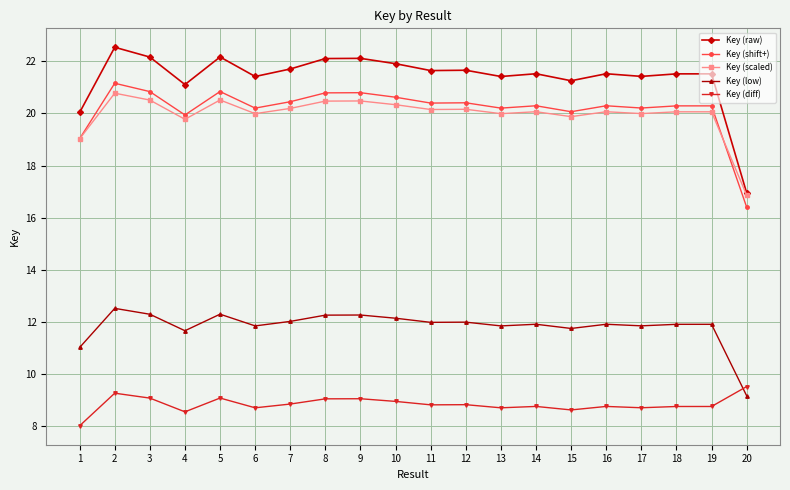

What is the smallest value displayed?

8.0